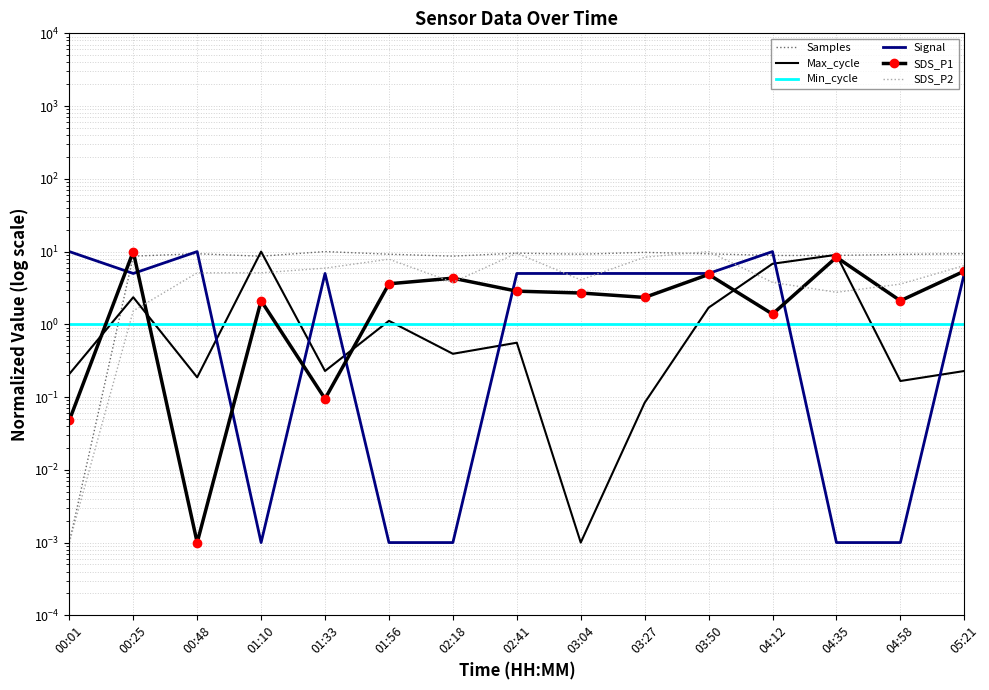

Which series has the largest range (max minus min)?

Samples